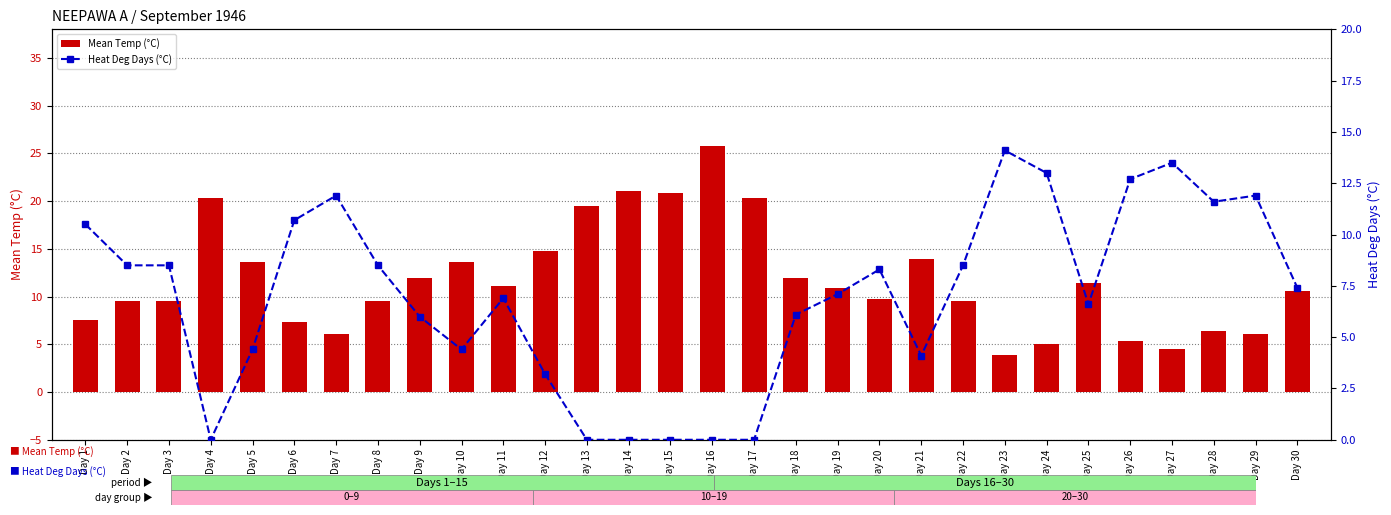

Rank the series by their maximum value, from highest to lowest.

Mean Temp (°C), Heat Deg Days (°C)